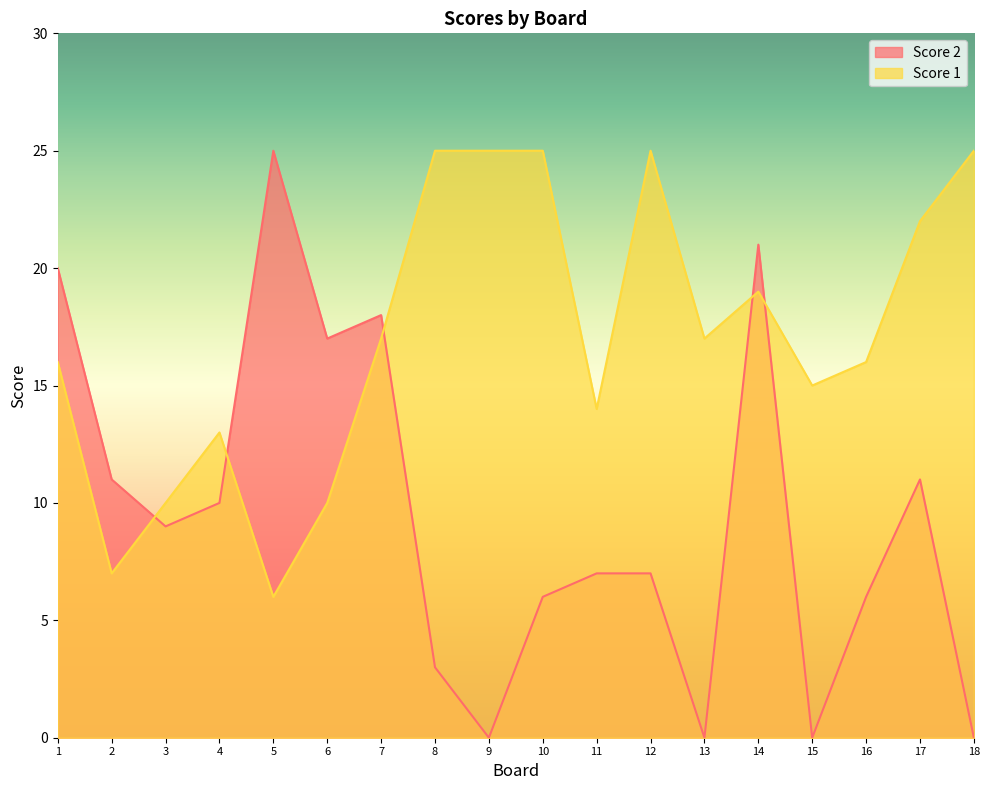

At which category does the chart reach its peak across all series?

8